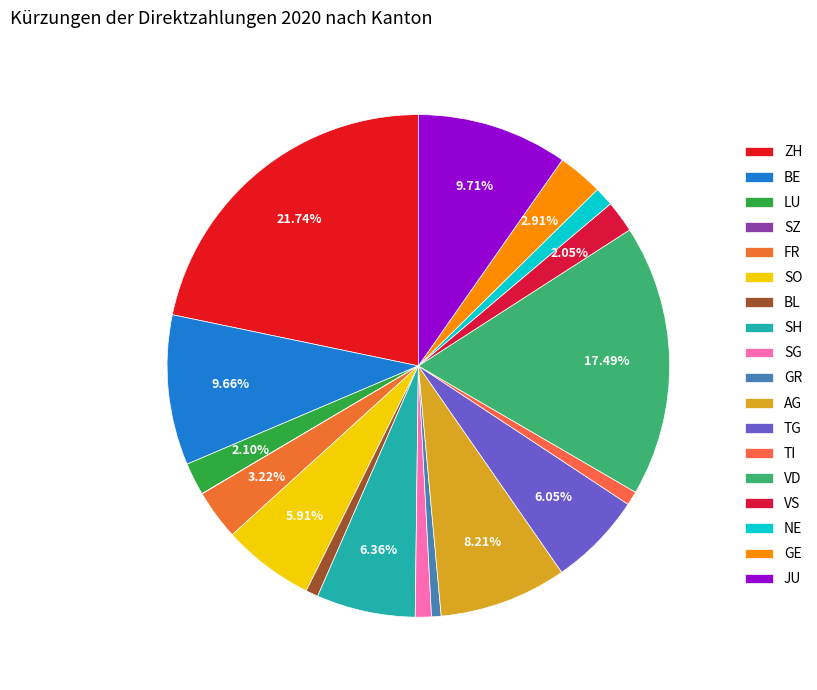

Which category has the biggest portion of the pie?

ZH